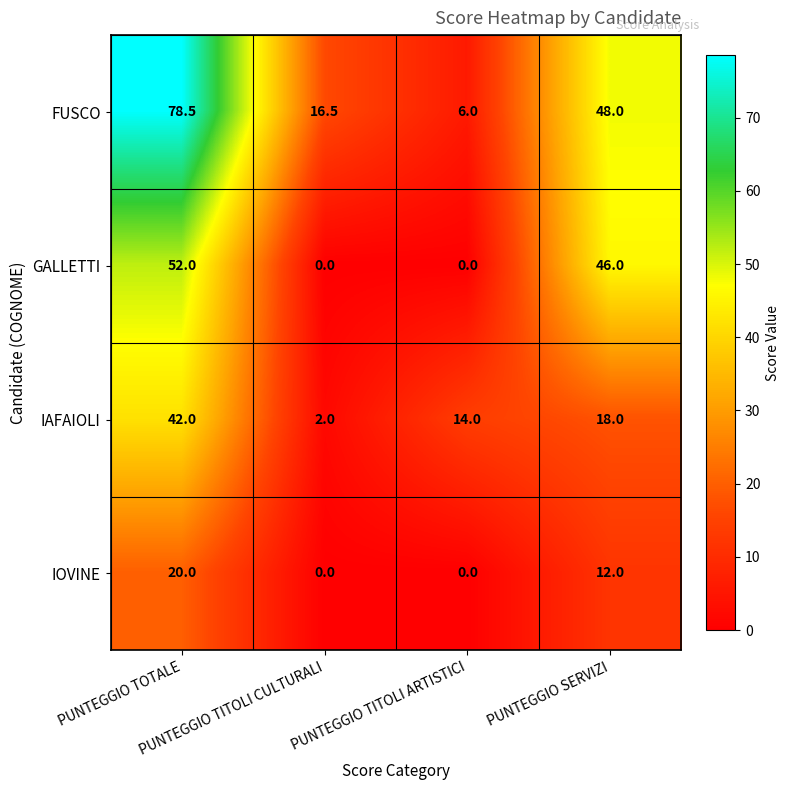

What is the difference between the highest and lowest values at PUNTEGGIO TITOLI CULTURALI?

16.5